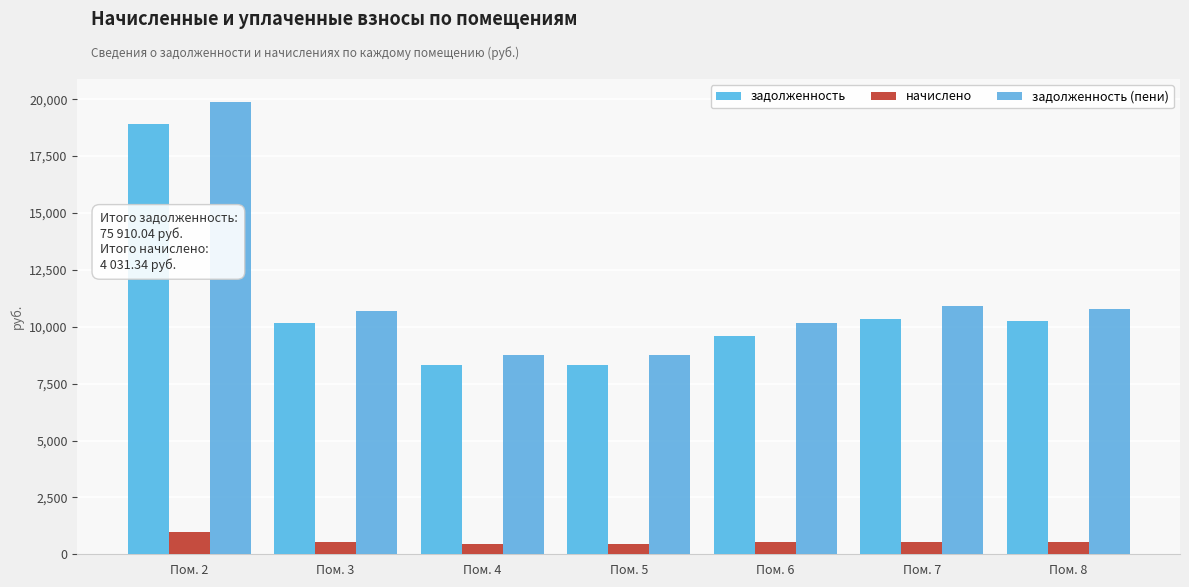

How many groups of bars are there?

7